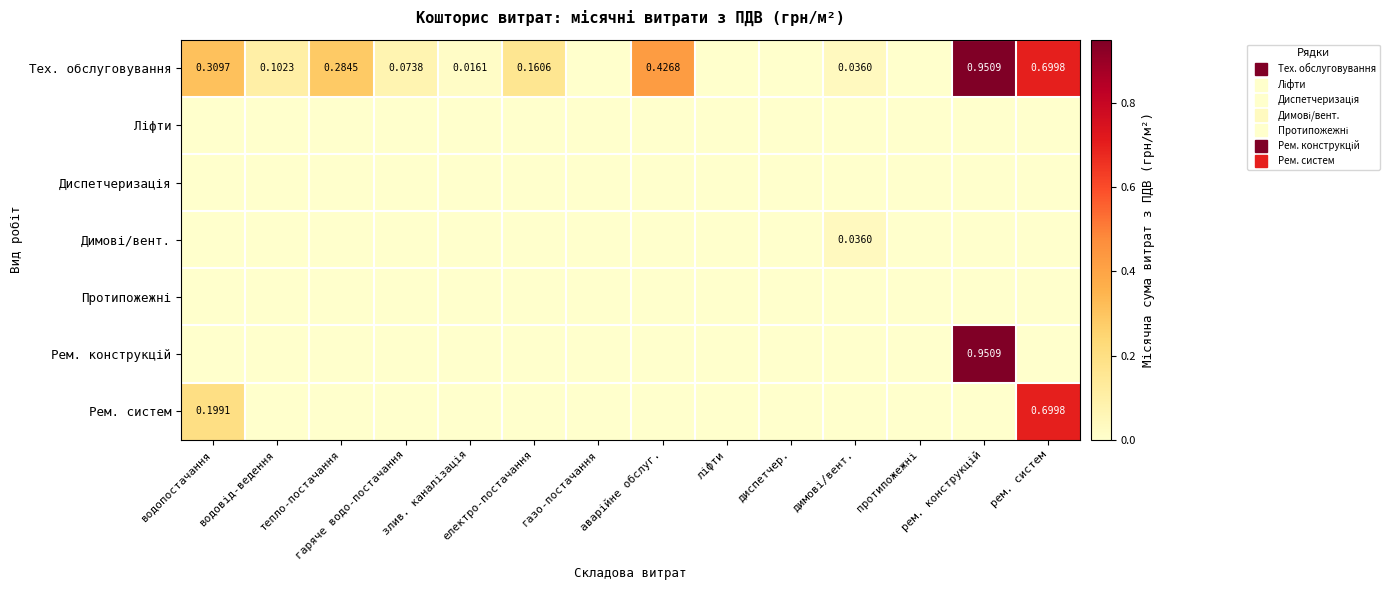

Which category has the lowest value in the Рем. конструкцій series?

водопостачання